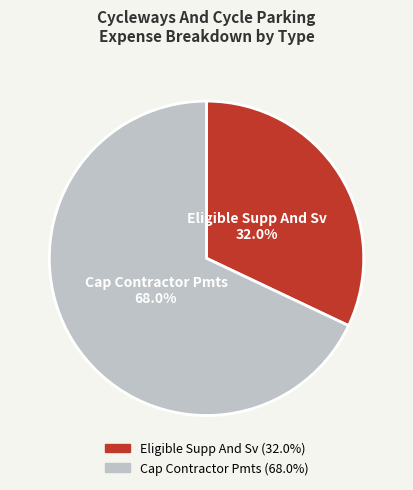

Count the number of slices in the pie.

2